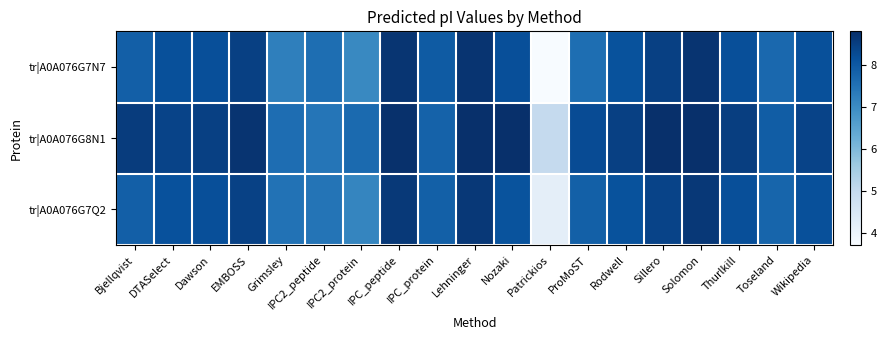

What is the total value across all series at Wikipedia?

24.8